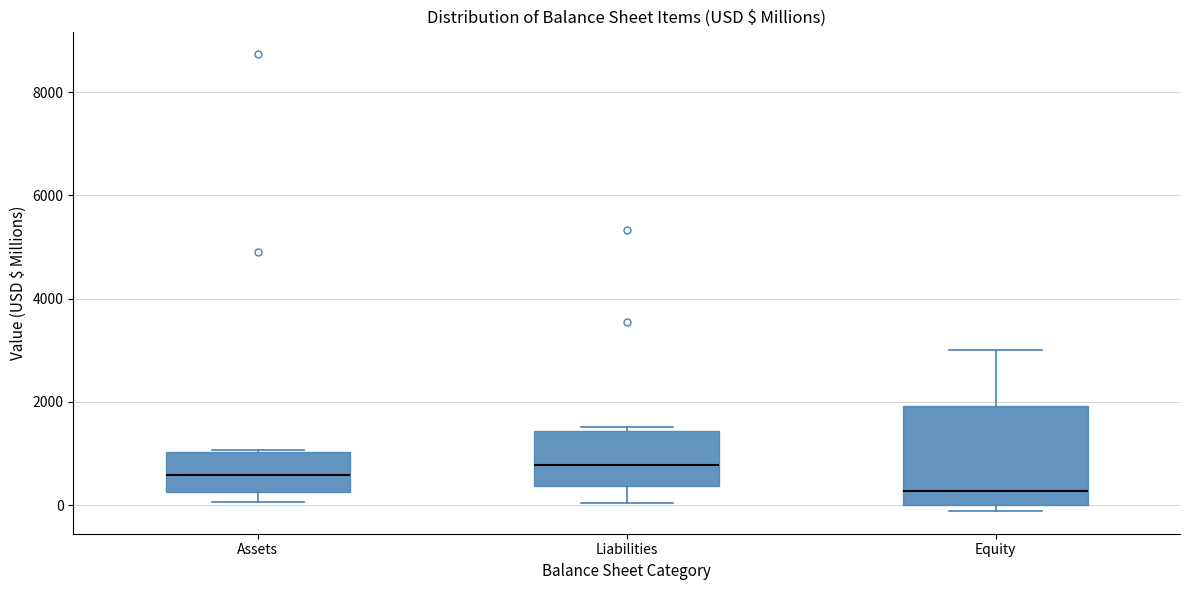

Comparing the boxes themselves (not the whiskers), which one is the tallest?

Equity